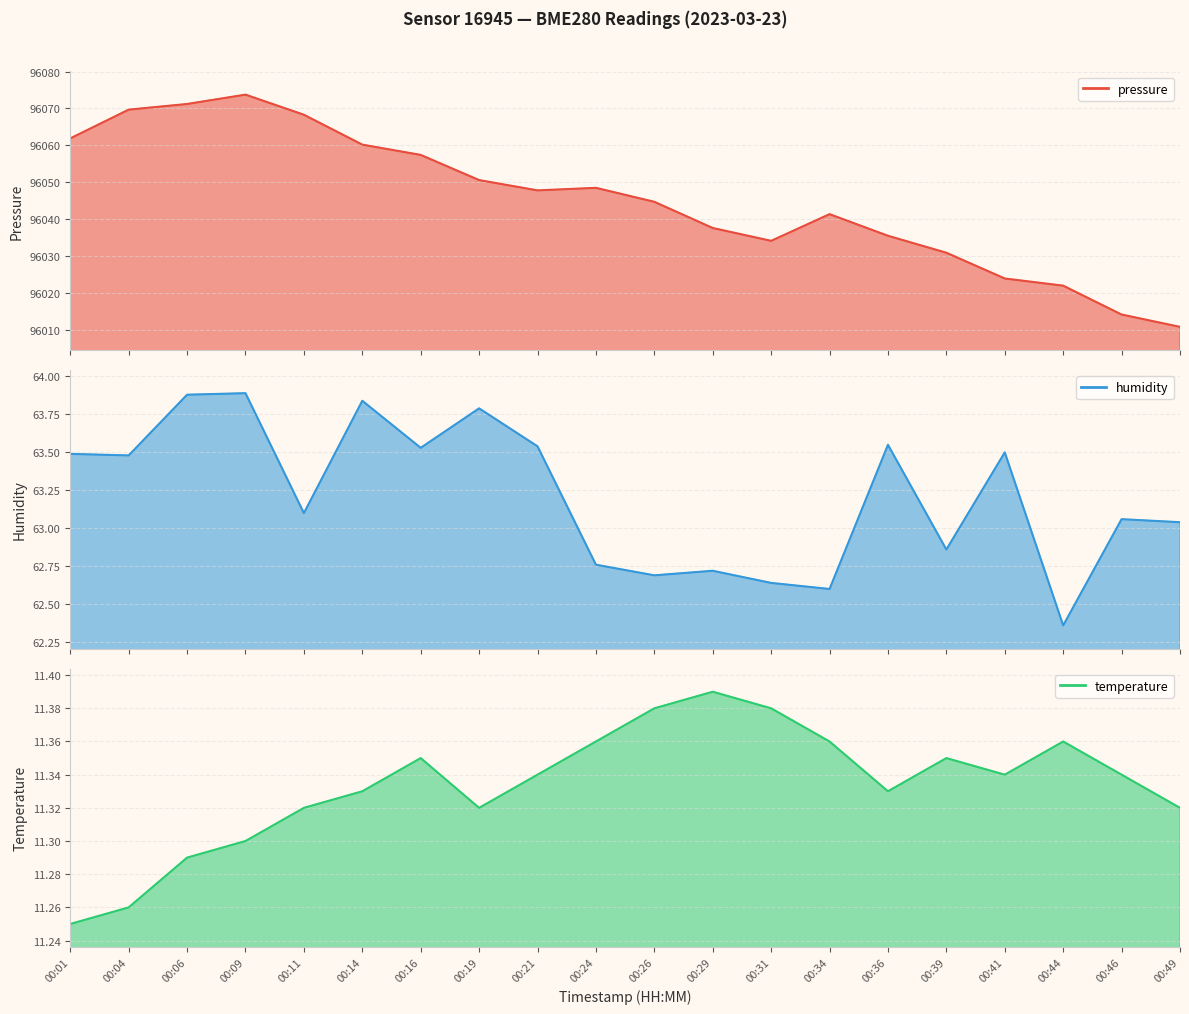

How many series are shown in this chart?

3